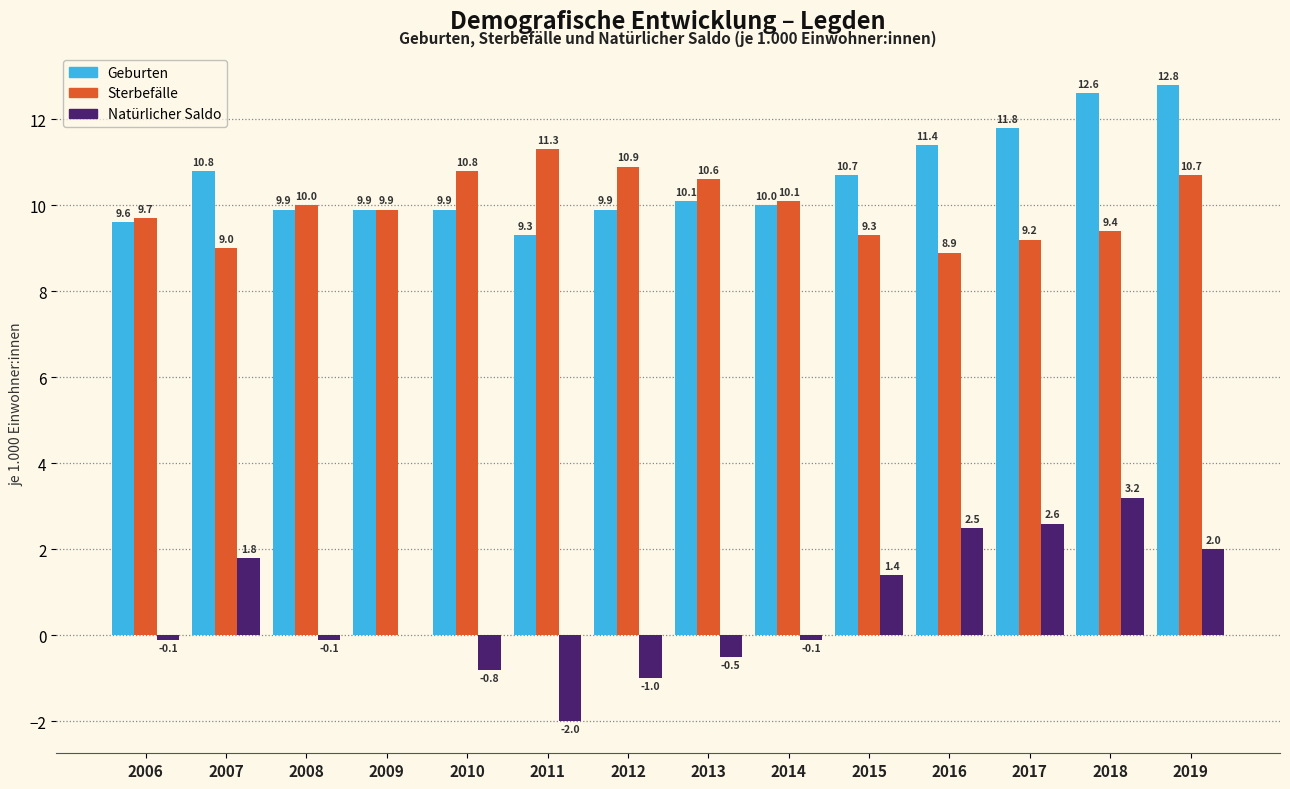

Reading left to right, transcribe all the data shown in this chart.

Geburten: 2006=9.6	2007=10.8	2008=9.9	2009=9.9	2010=9.9	2011=9.3	2012=9.9	2013=10.1	2014=10.0	2015=10.7	2016=11.4	2017=11.8	2018=12.6	2019=12.8
Sterbefälle: 2006=9.7	2007=9.0	2008=10.0	2009=9.9	2010=10.8	2011=11.3	2012=10.9	2013=10.6	2014=10.1	2015=9.3	2016=8.9	2017=9.2	2018=9.4	2019=10.7
Natürlicher Saldo: 2006=-0.1	2007=1.8	2008=-0.1	2009=0.0	2010=-0.8	2011=-2.0	2012=-1.0	2013=-0.5	2014=-0.1	2015=1.4	2016=2.5	2017=2.6	2018=3.2	2019=2.0